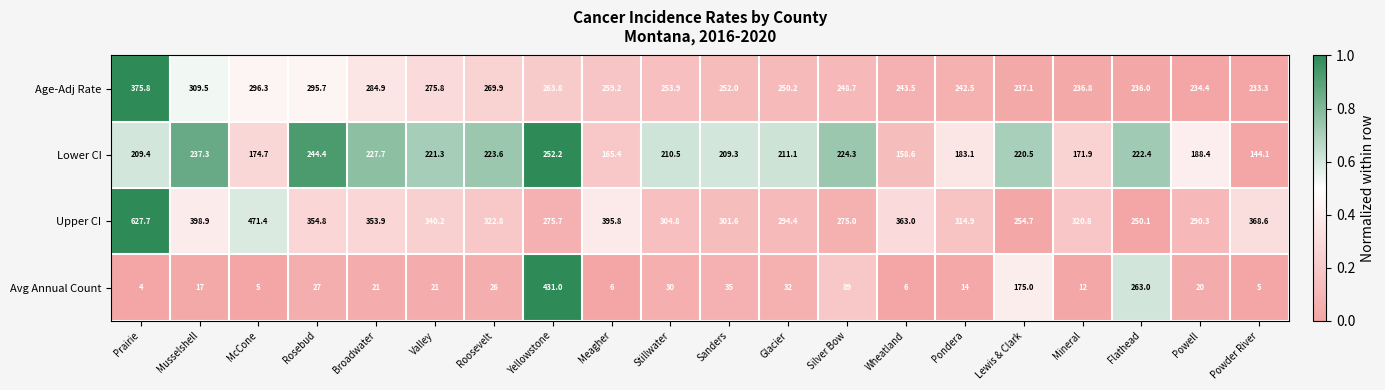

How many series are shown in this chart?

4